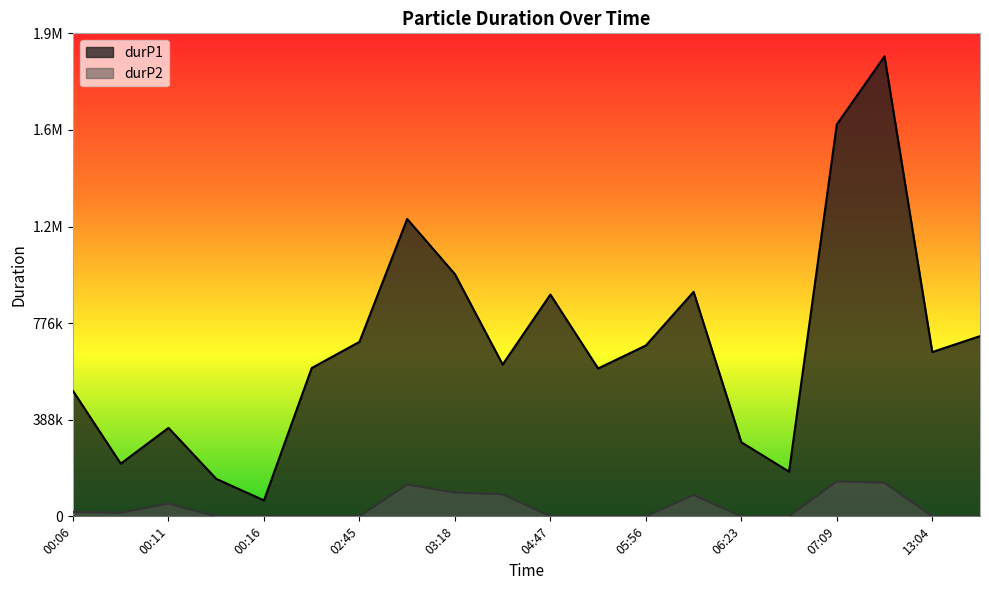

Which series has the widest spread of values?

durP1